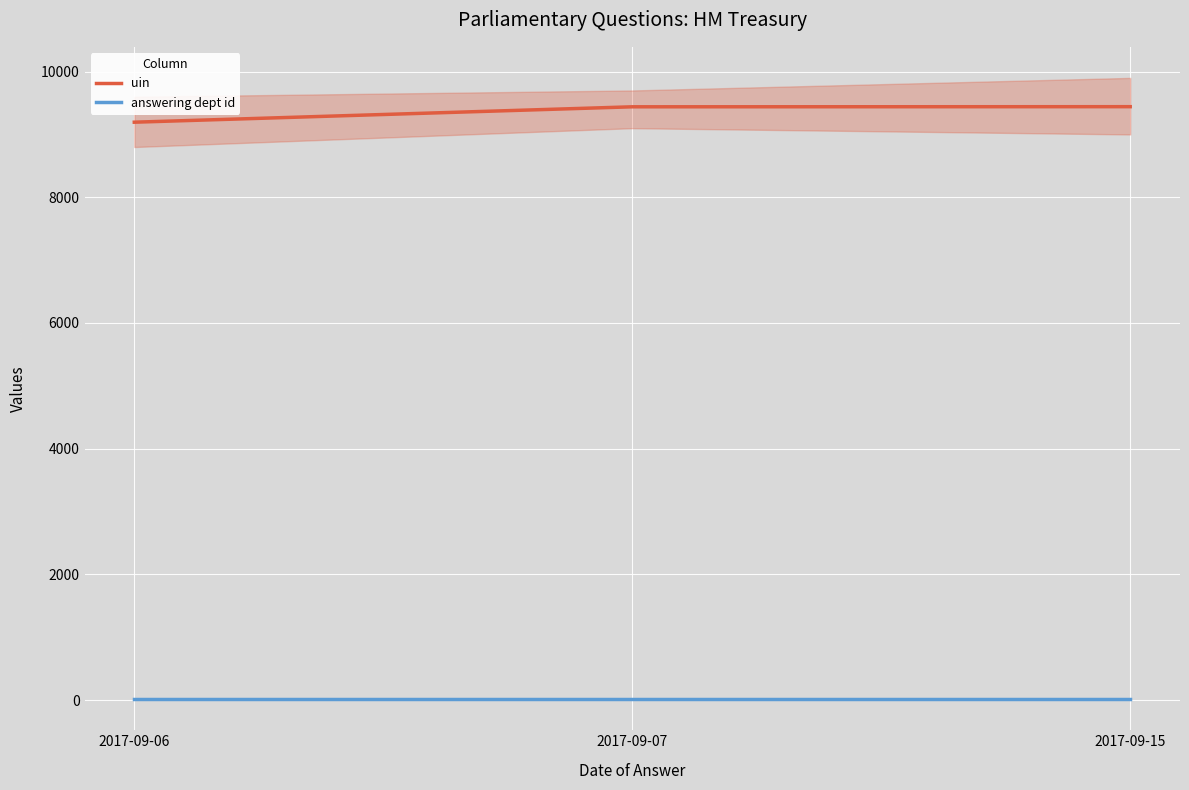

How many lines are shown in the chart?

2